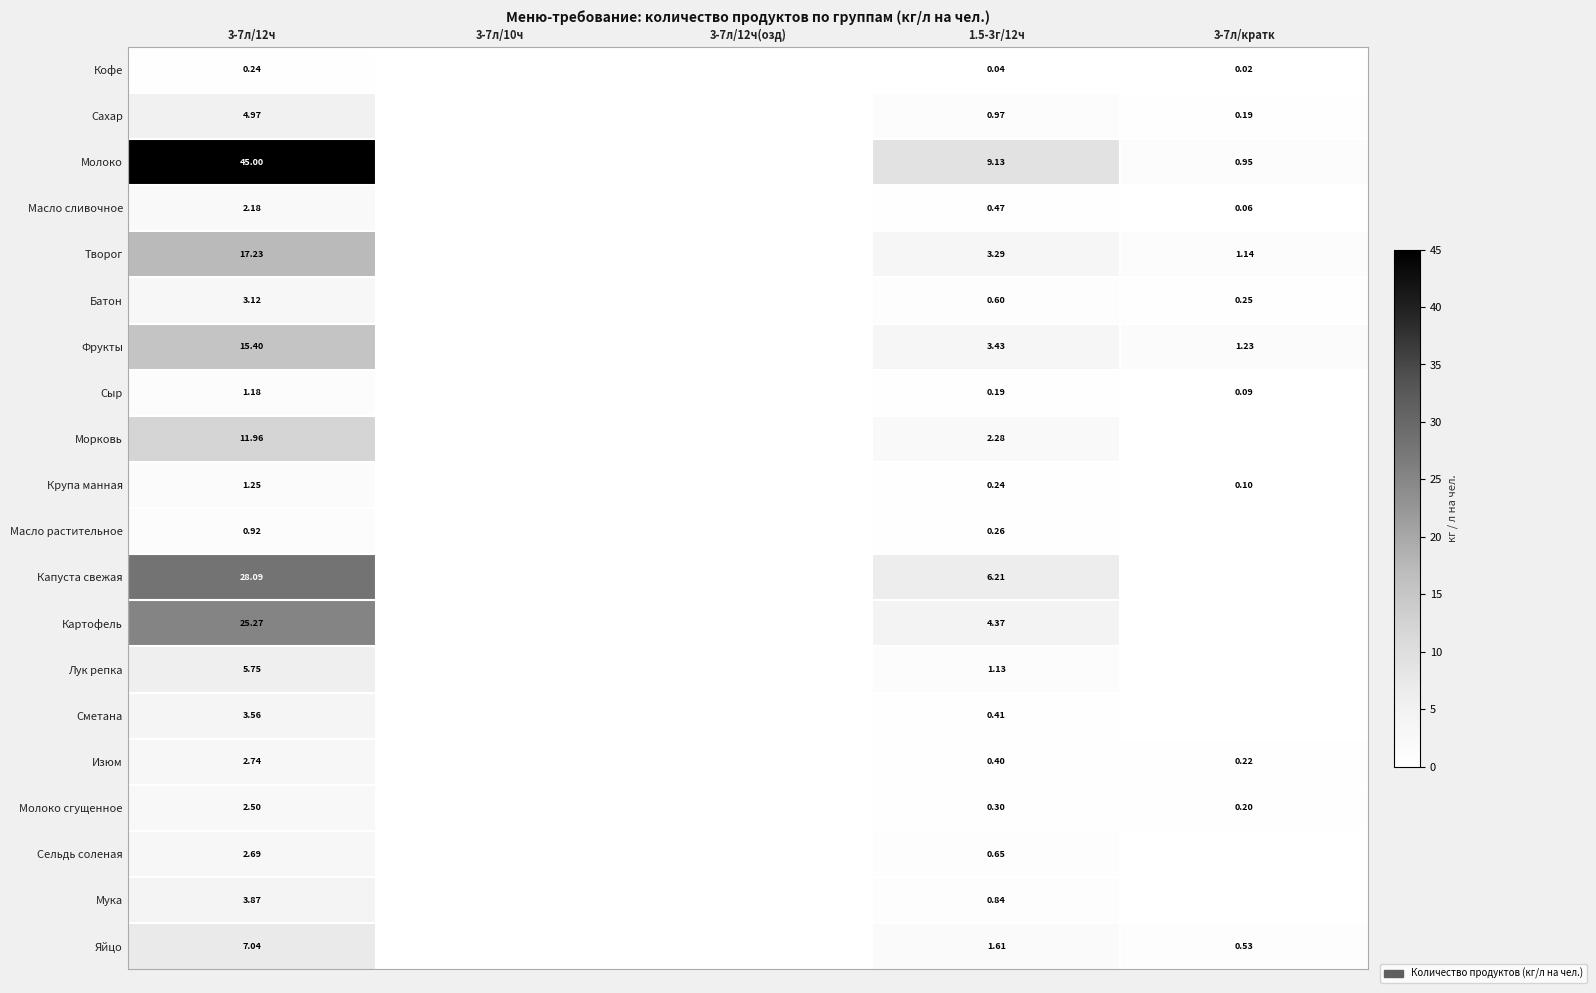

Which series has the largest range (max minus min)?

Молоко